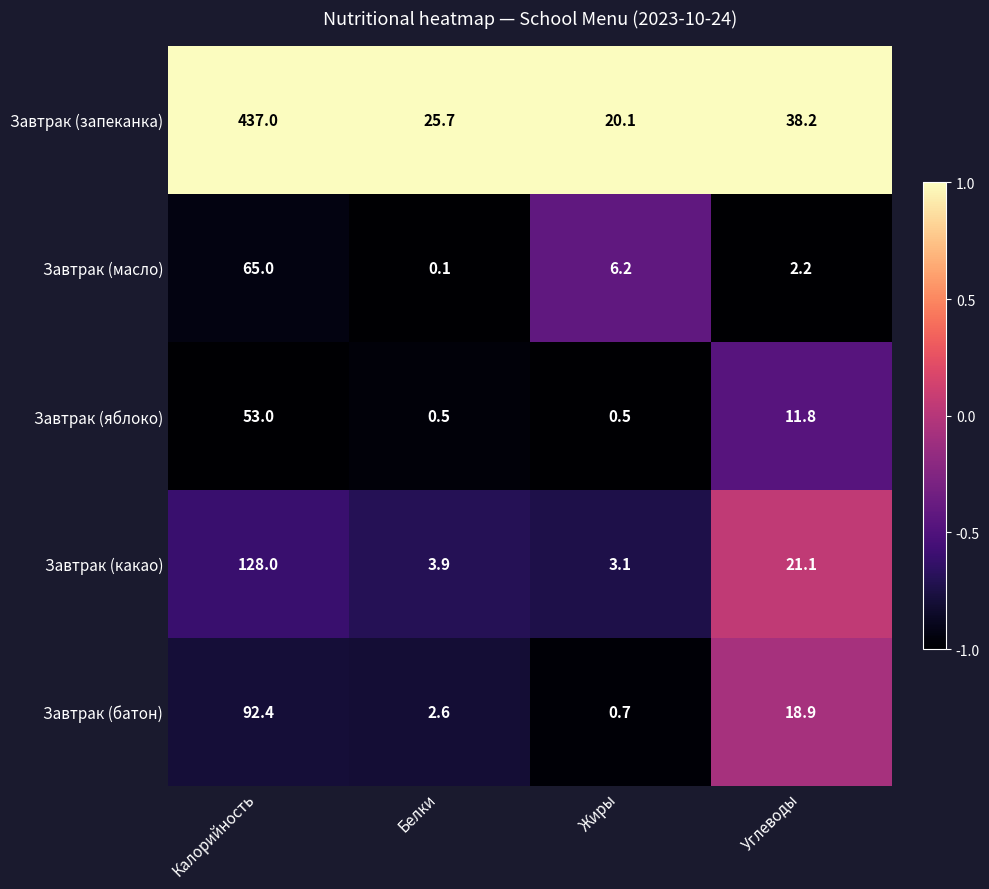

At which label is Завтрак (масло) closest to 32?

Жиры